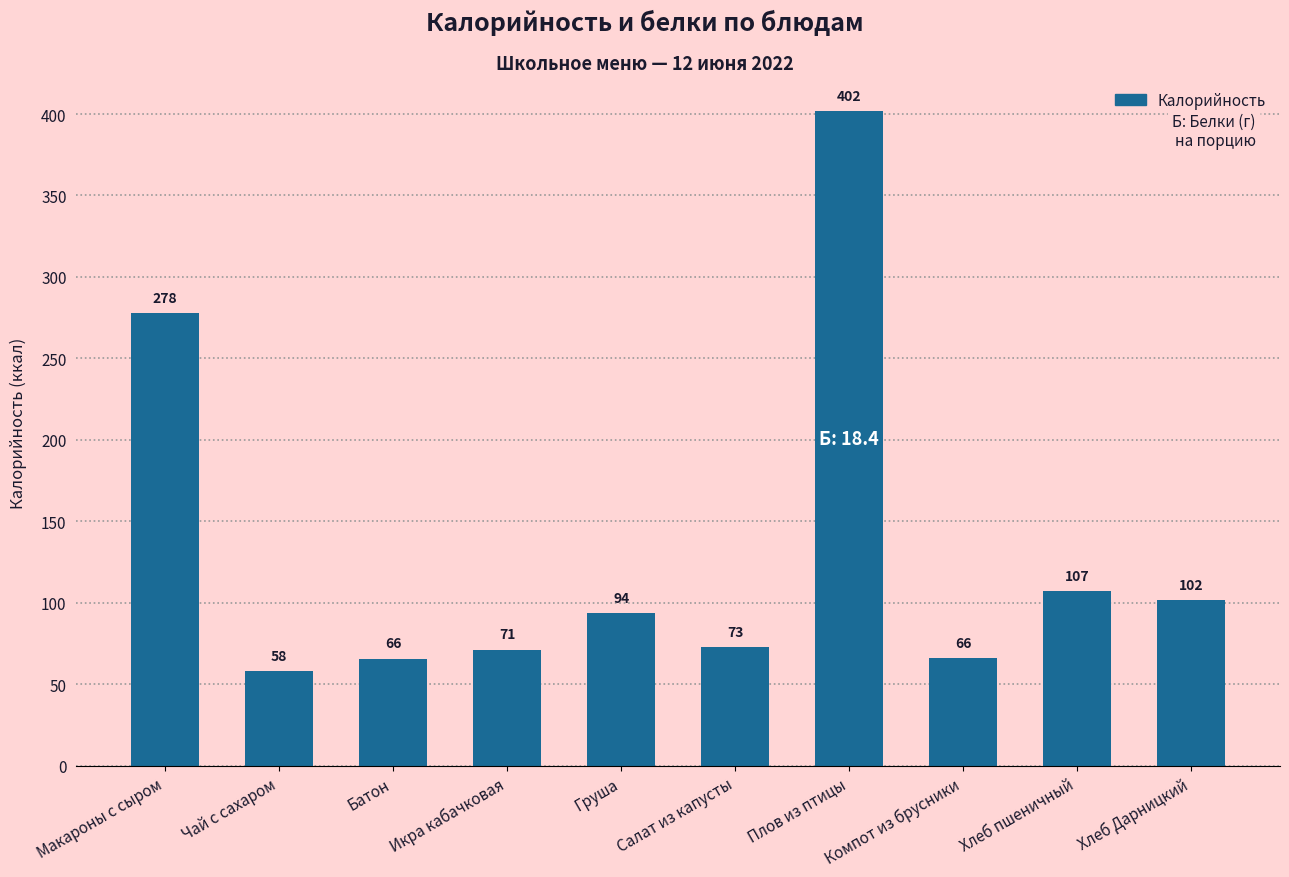

Which category has the lowest value across all series?

Чай с сахаром